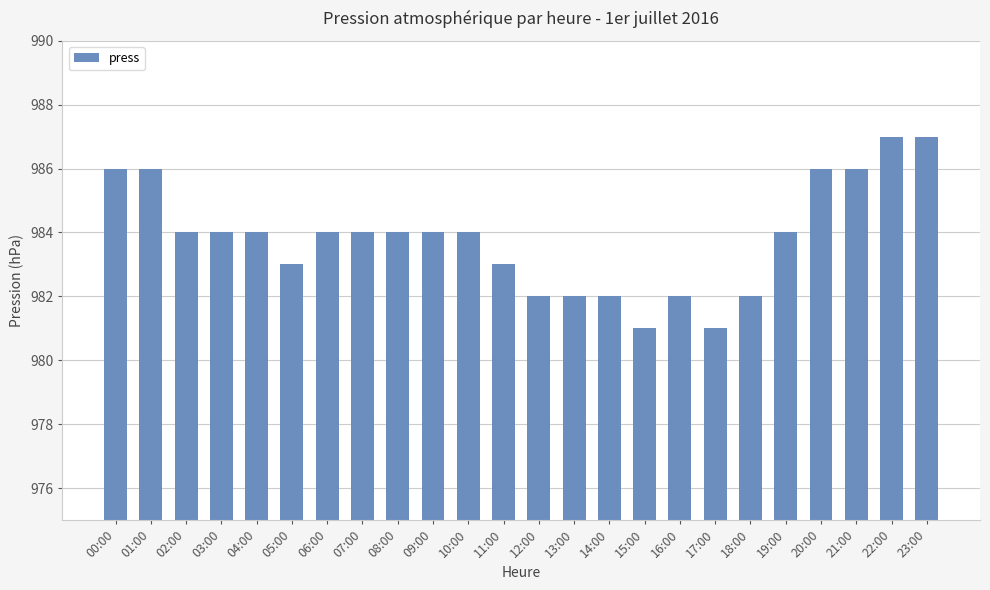

What position from the right is 18:00?

6